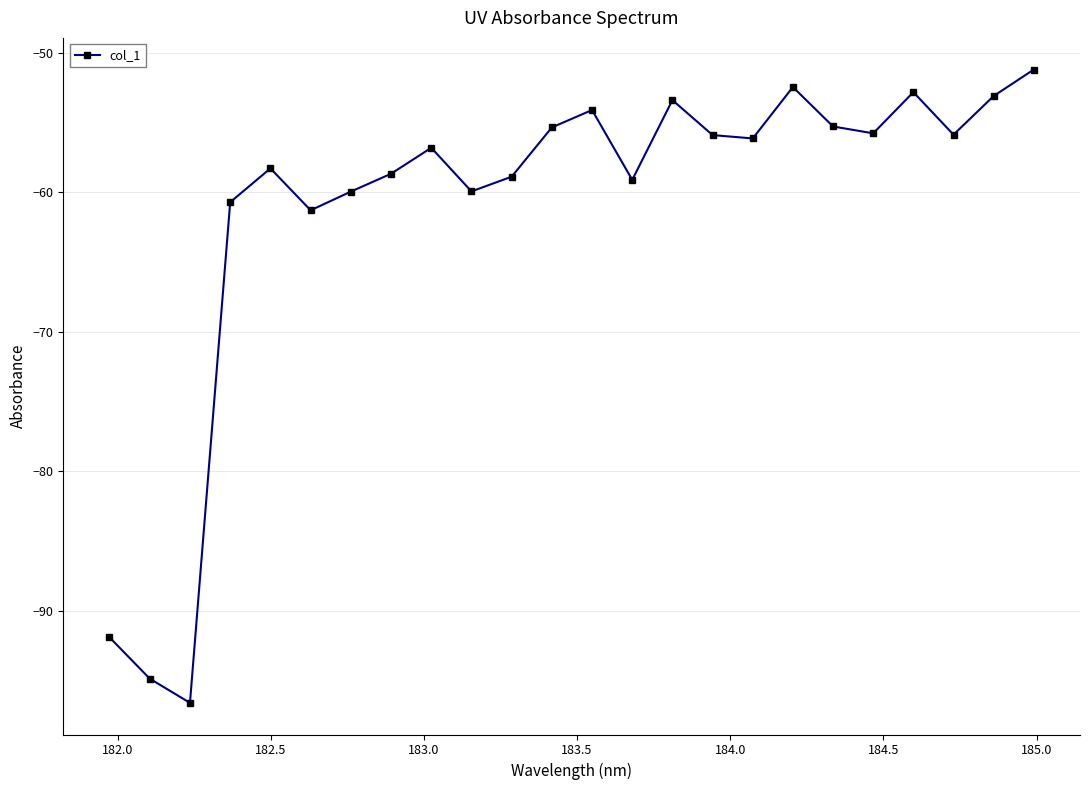

What is the difference between the second highest and minimum values?

44.1